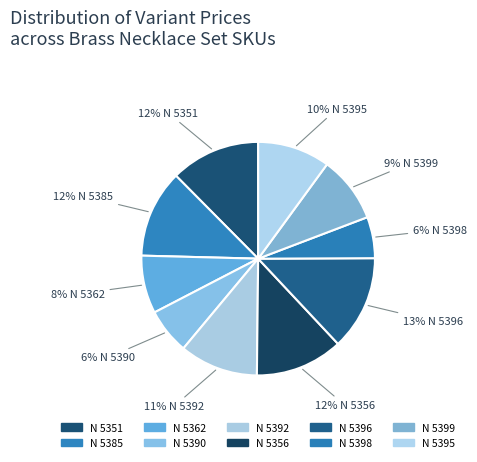

Is there any slice that represents more than half of the pie?

No